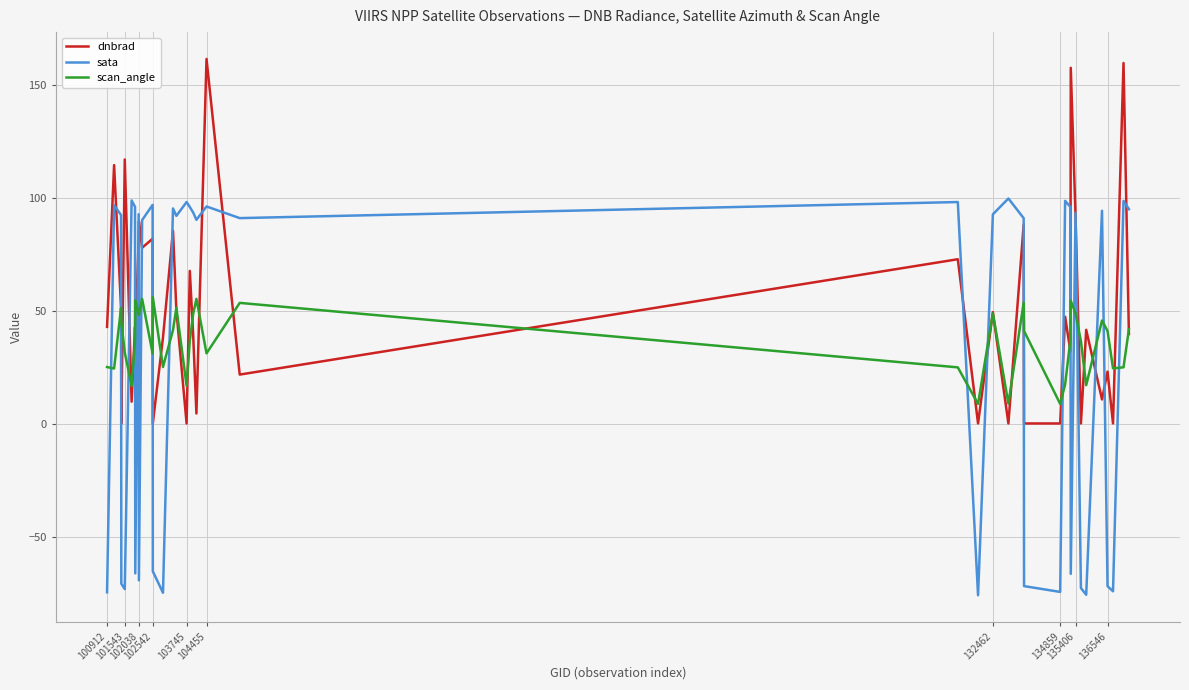

True or false: sata and scan_angle intersect in this chart.

True